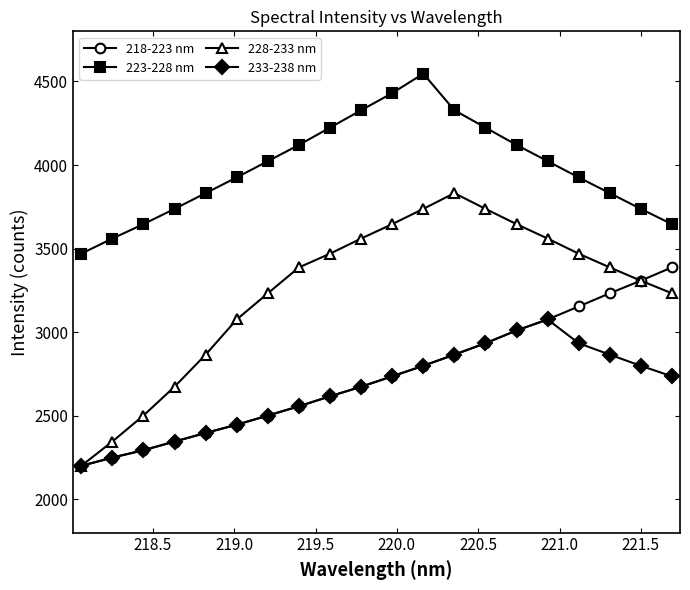

True or false: 228-233 nm and 223-228 nm intersect in this chart.

False